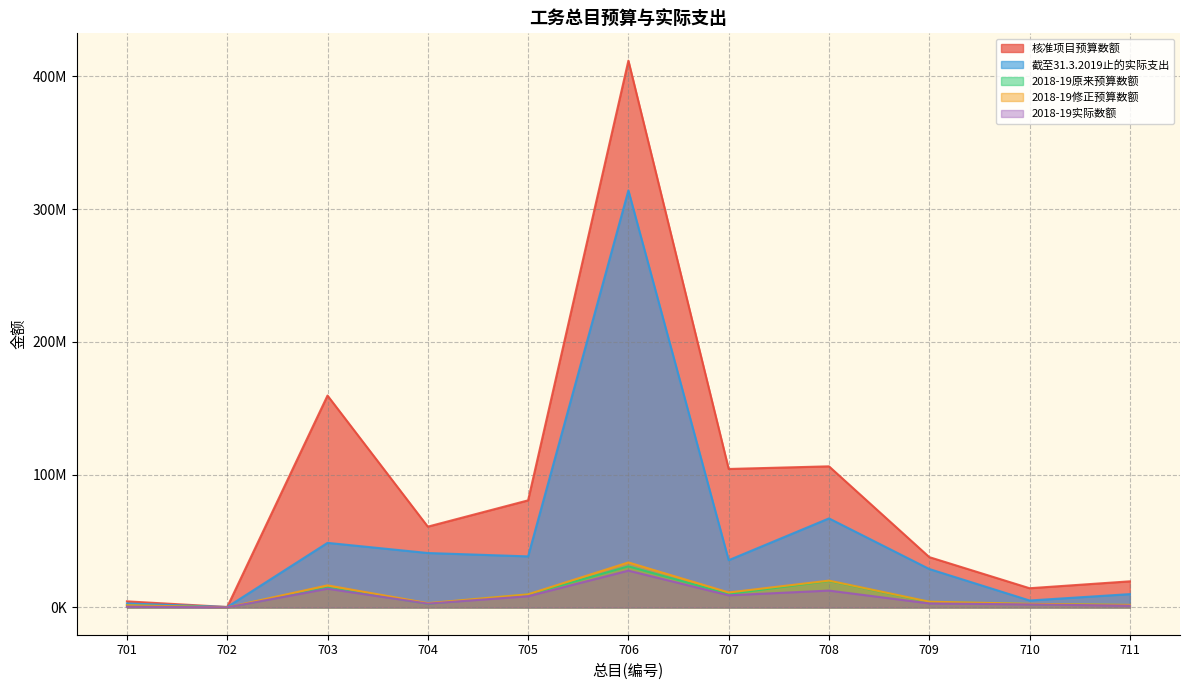

What is the difference between the second highest and second lowest values in the 2018-19实际数额 series?

13472891